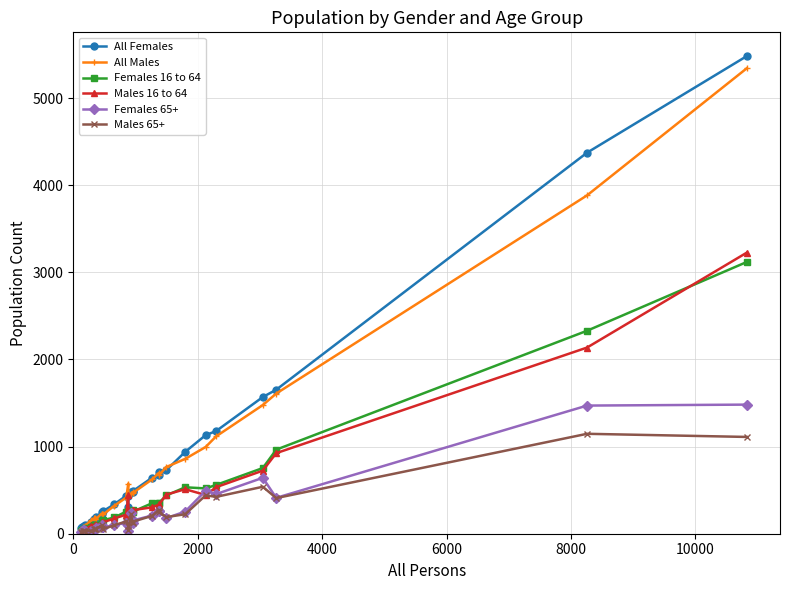

Which series has the largest range (max minus min)?

All Females